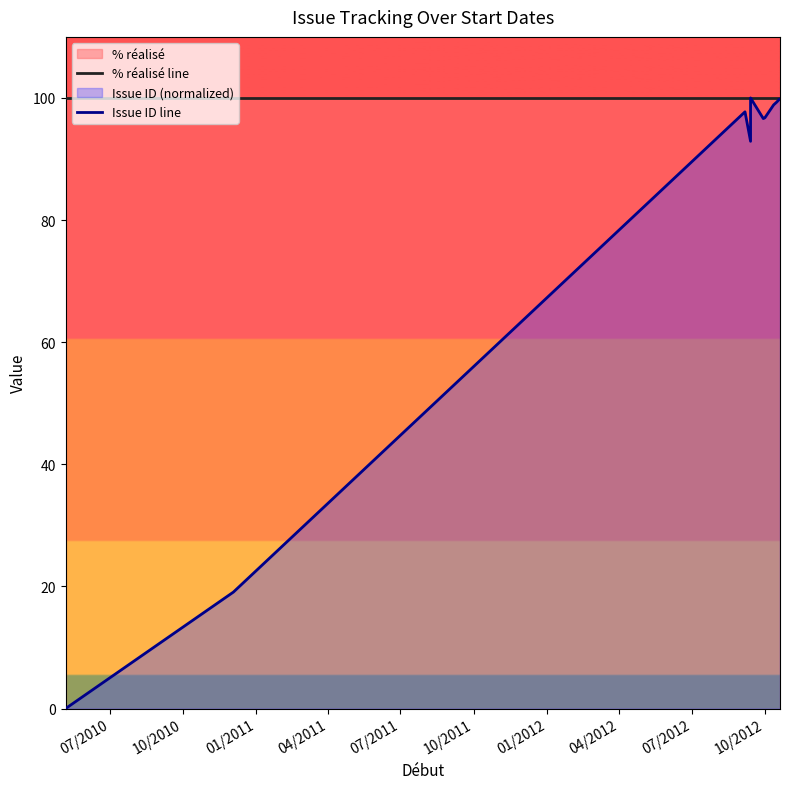

True or false: Issue ID line and % réalisé line intersect in this chart.

False